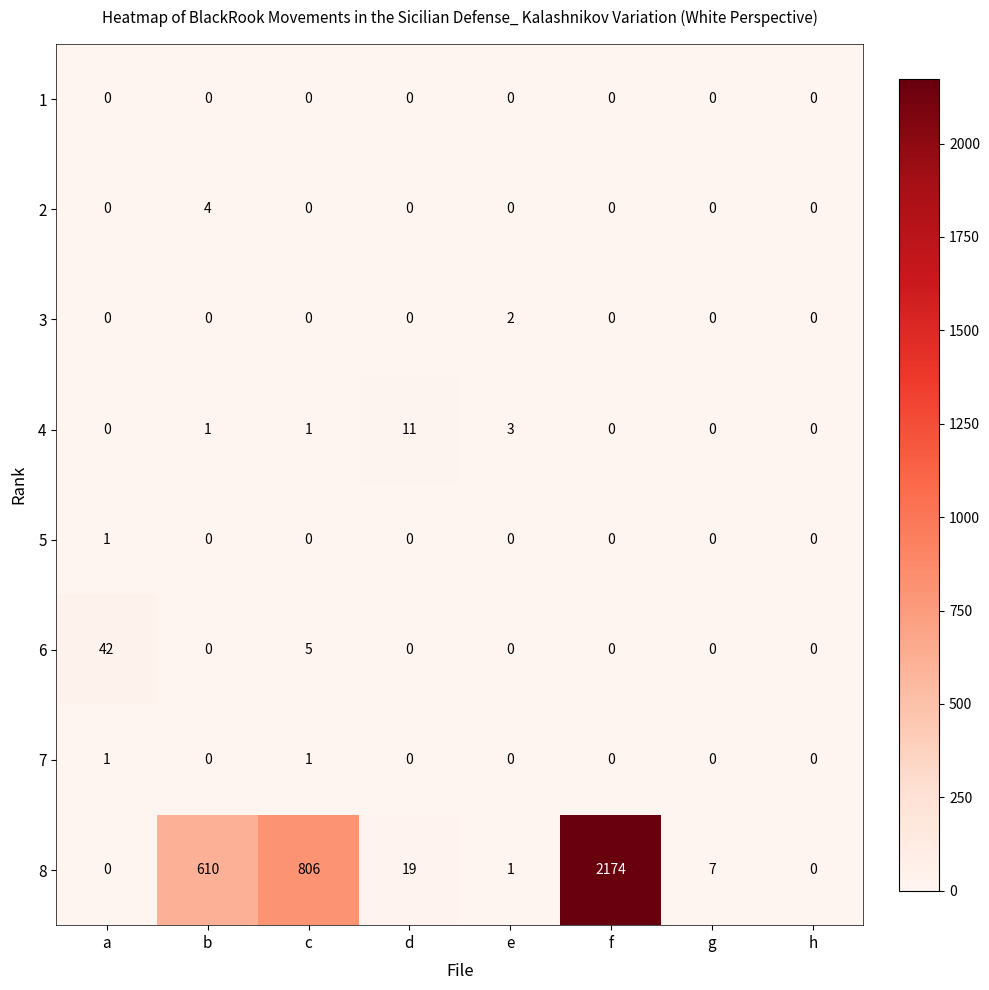

Which category has the highest value across all series?

f